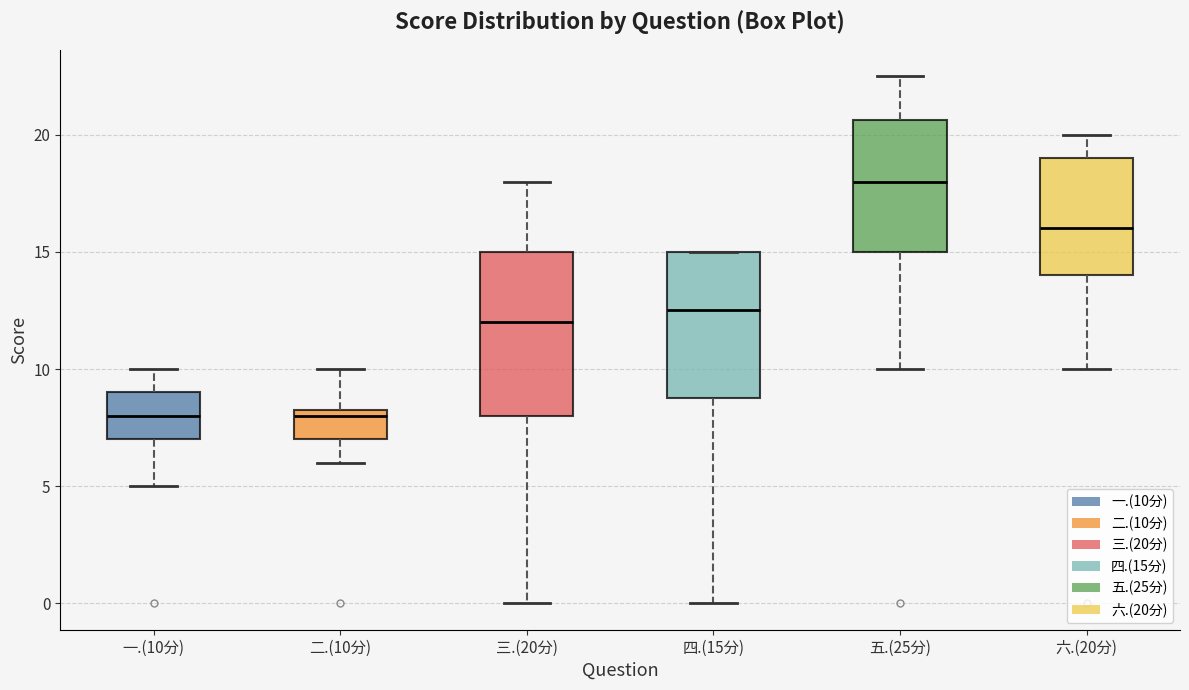

Reading left to right, transcribe this box plot: for each box, give where its median line is, the range the box spans, and where its two whiskers end, as read against the y-axis. The values are not printed on the chart, so give them approximately, as read against the axis.

一.(10分): median 8.0, box 7.0 to 9.0, whiskers 5.0 to 10.0
二.(10分): median 8.0, box 7.0 to 8.5, whiskers 6.0 to 10.0
三.(20分): median 12.0, box 8.0 to 15.0, whiskers 0.0 to 18.0
四.(15分): median 12.5, box 9.0 to 15.0, whiskers 0.0 to 15.0
五.(25分): median 18.0, box 15.0 to 20.5, whiskers 10.0 to 22.5
六.(20分): median 16.0, box 14.0 to 19.0, whiskers 10.0 to 20.0